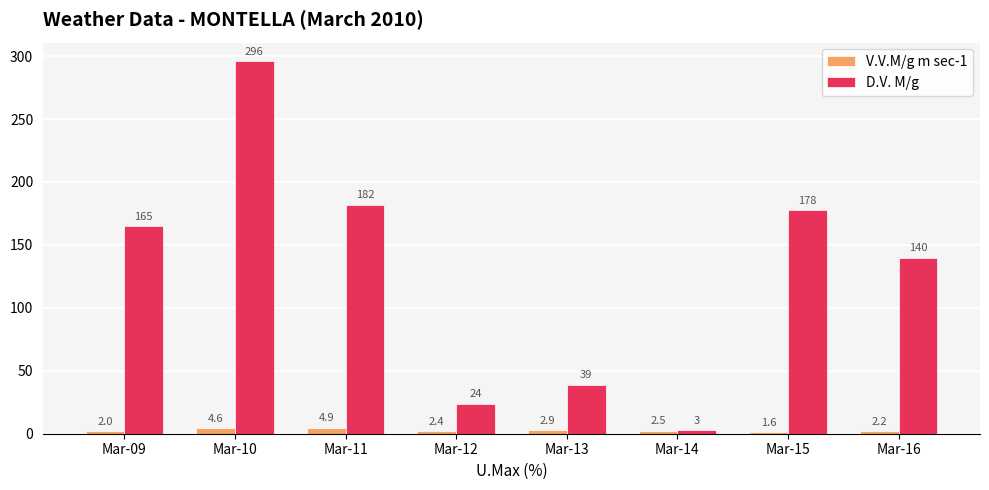

How many bars are there in each group?

2